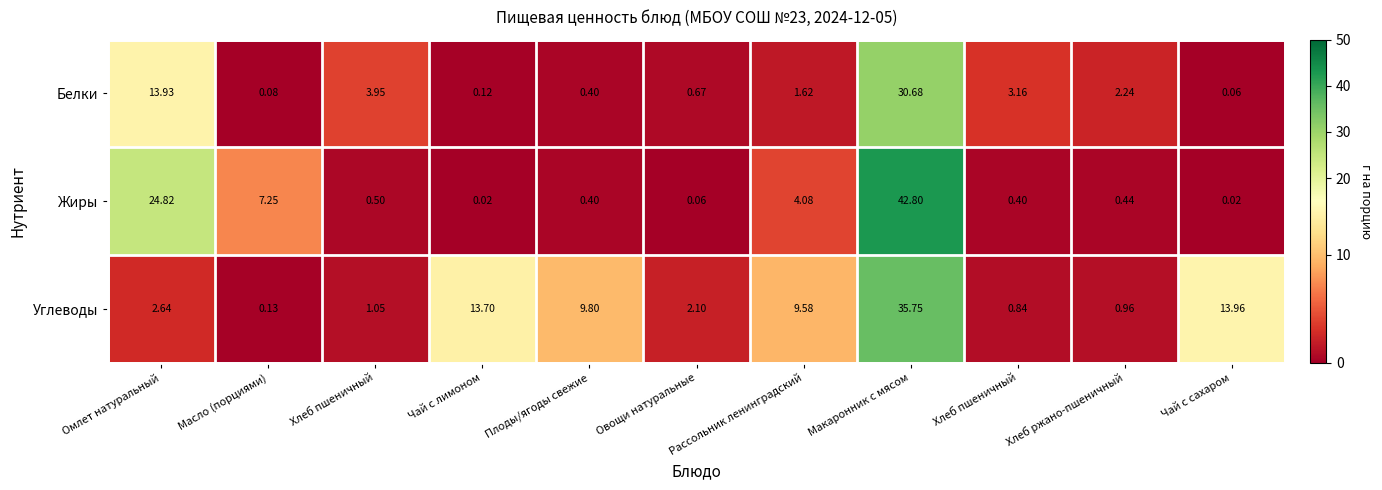

How many data points in Углеводы are less than 2?

4